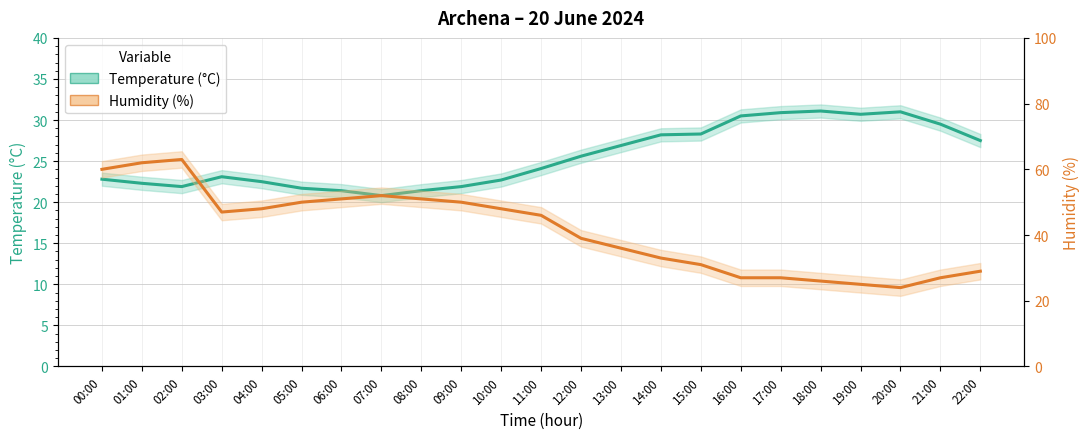

True or false: Temperature (°C) and Humidity (%) cross at least once.

True